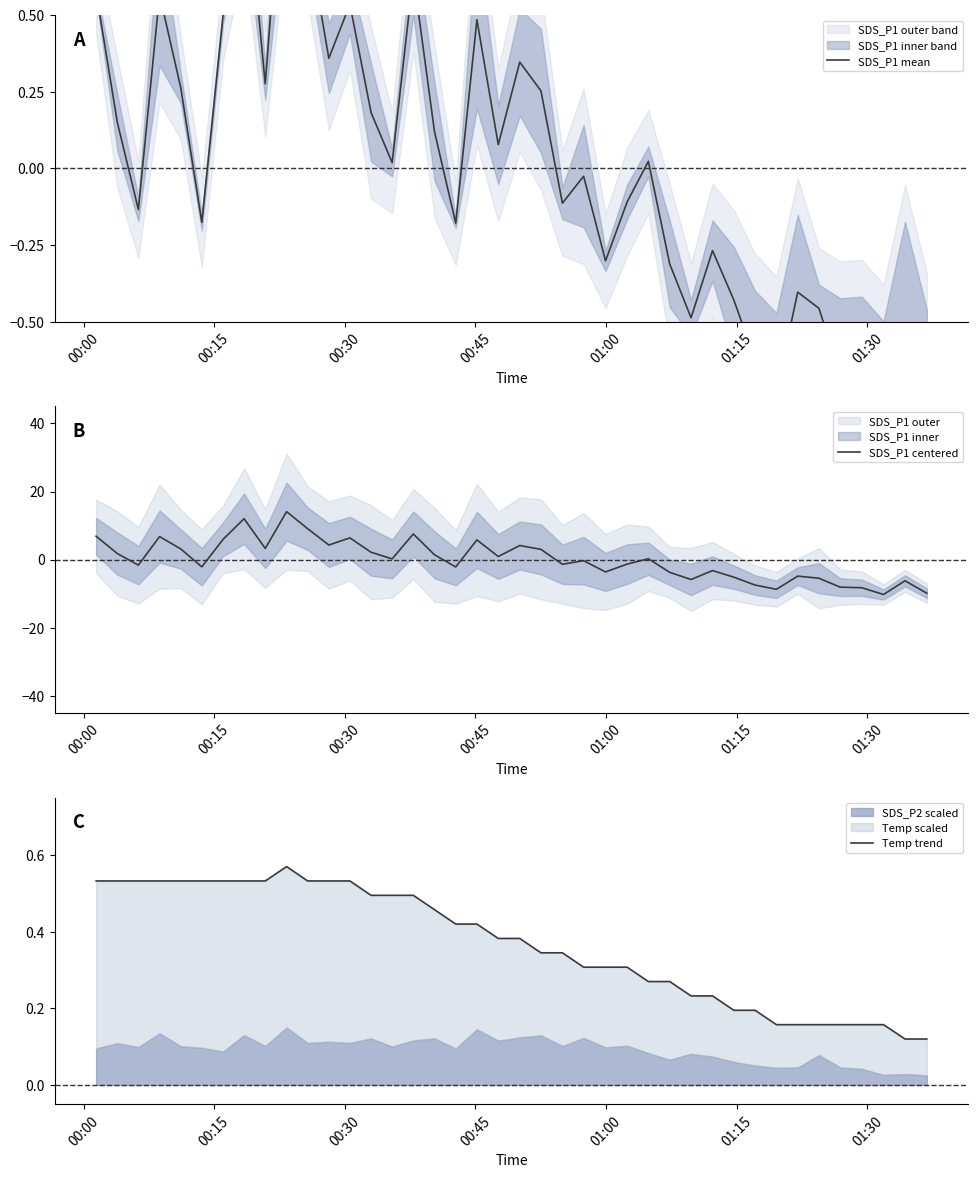

How many data points in SDS_P1 centered are less than 0?

20